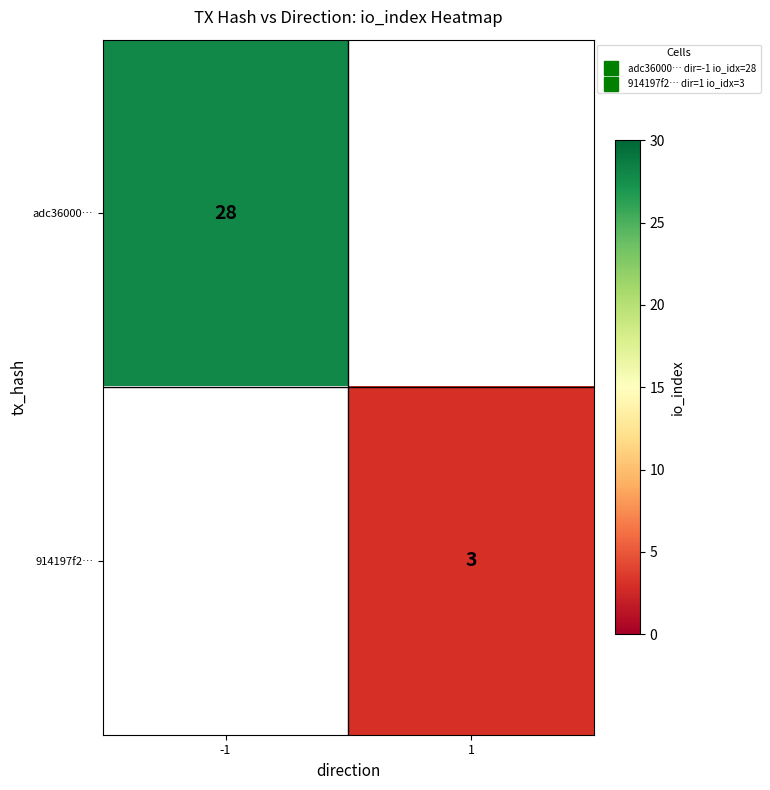

Which series has the widest spread of values?

adc36000…